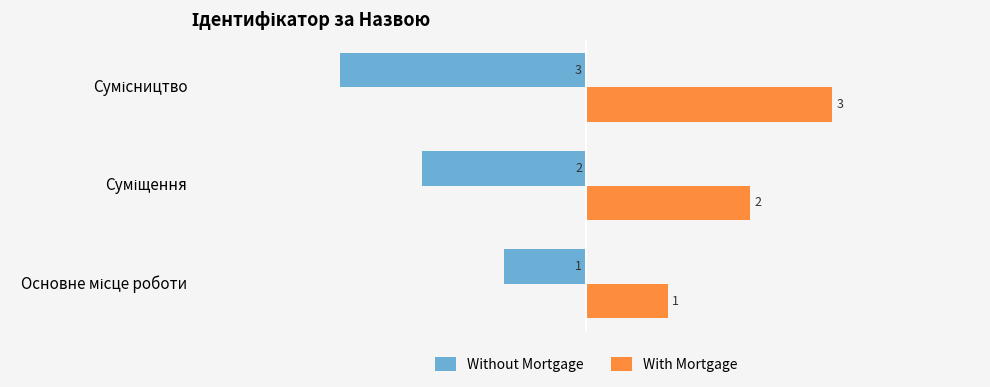

At how many categories does at least one series exceed 0?

3